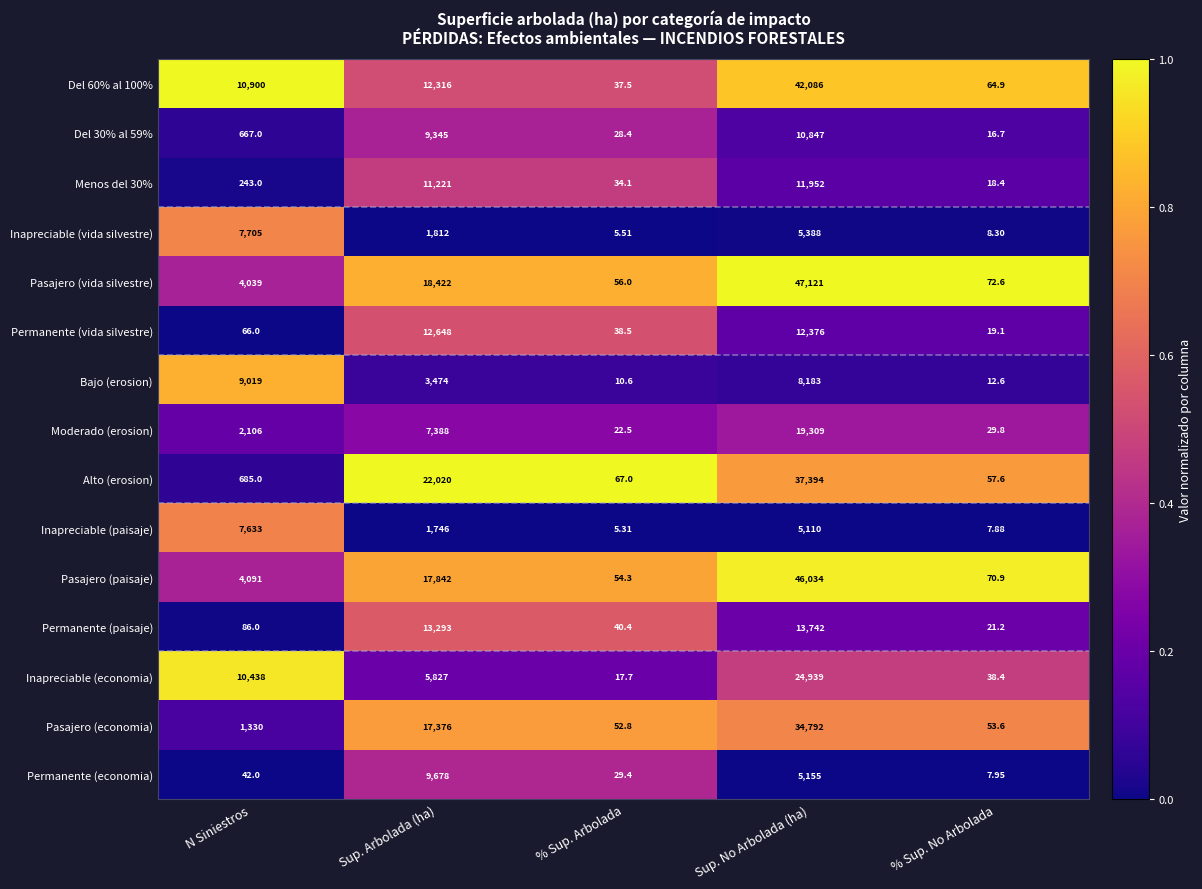

List the labels in order of Moderado (erosion) value, smallest first.

% Sup. Arbolada, % Sup. No Arbolada, N Siniestros, Sup. Arbolada (ha), Sup. No Arbolada (ha)